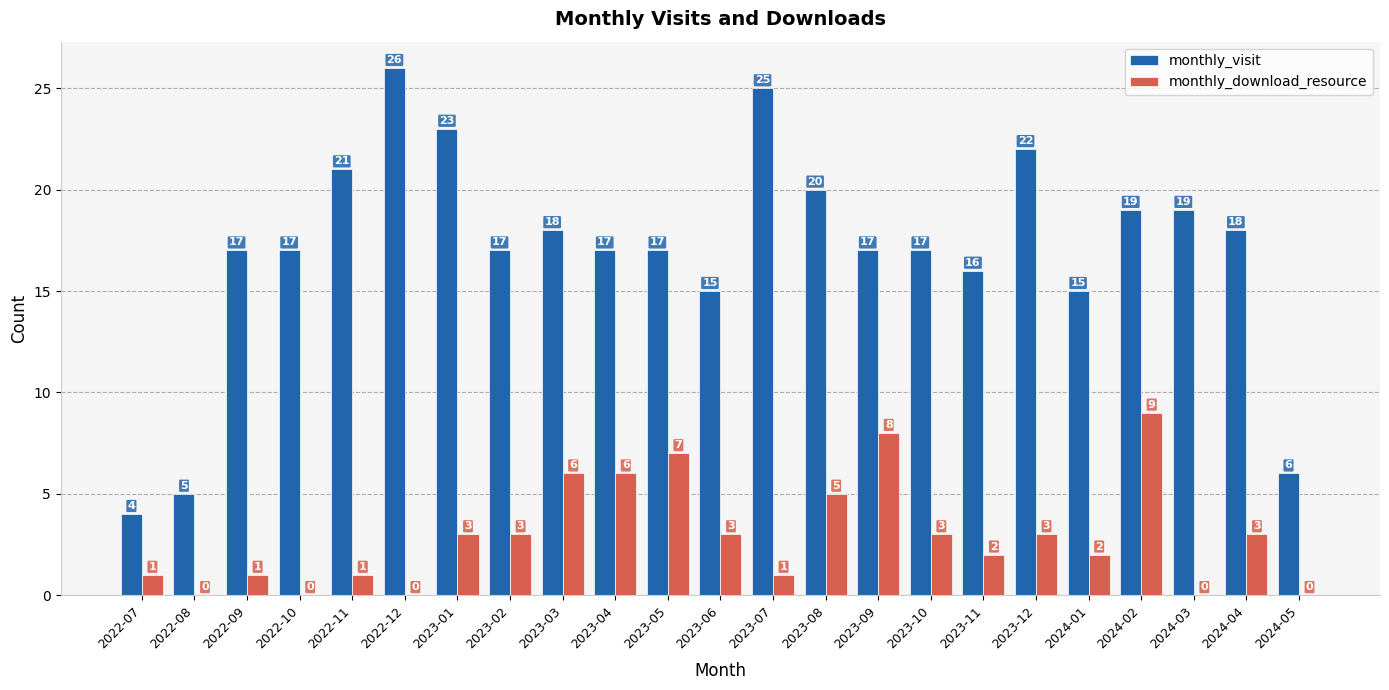

True or false: monthly_visit has a value of 3 at 2022-10.

False